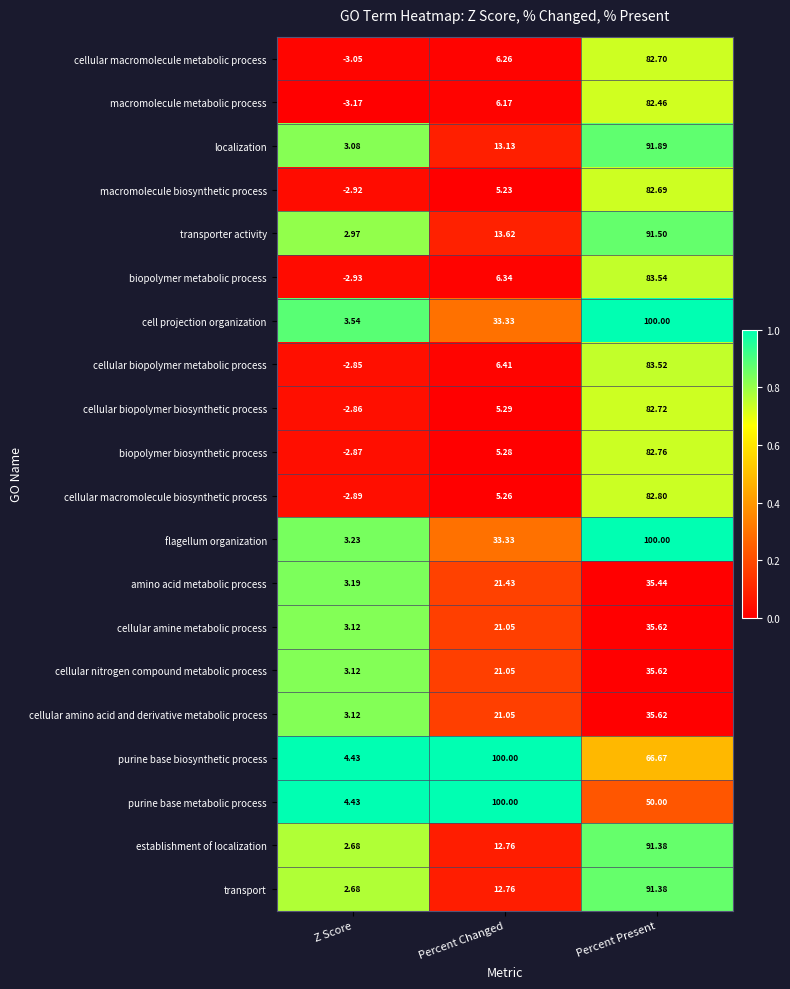

Which series has the widest spread of values?

flagellum organization